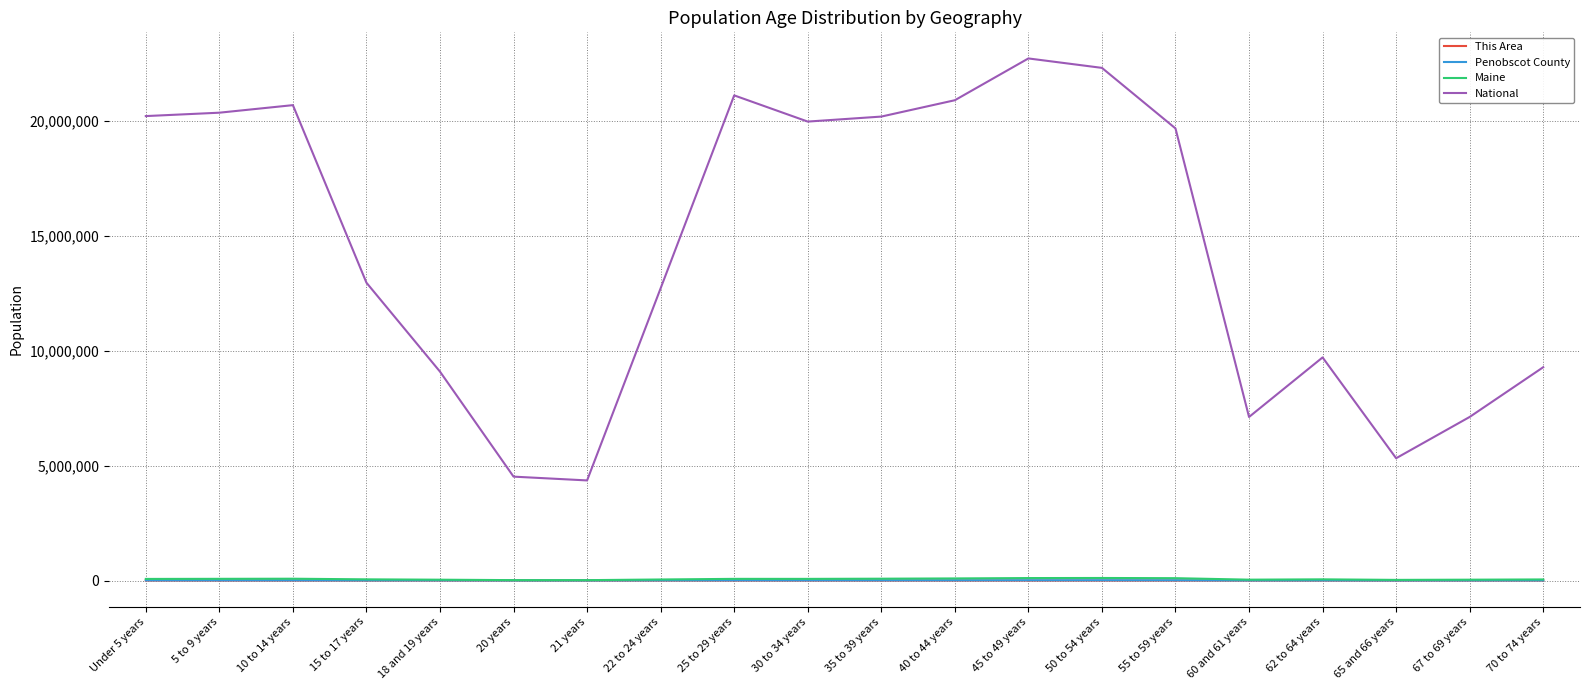

True or false: This Area and National cross at least once.

False